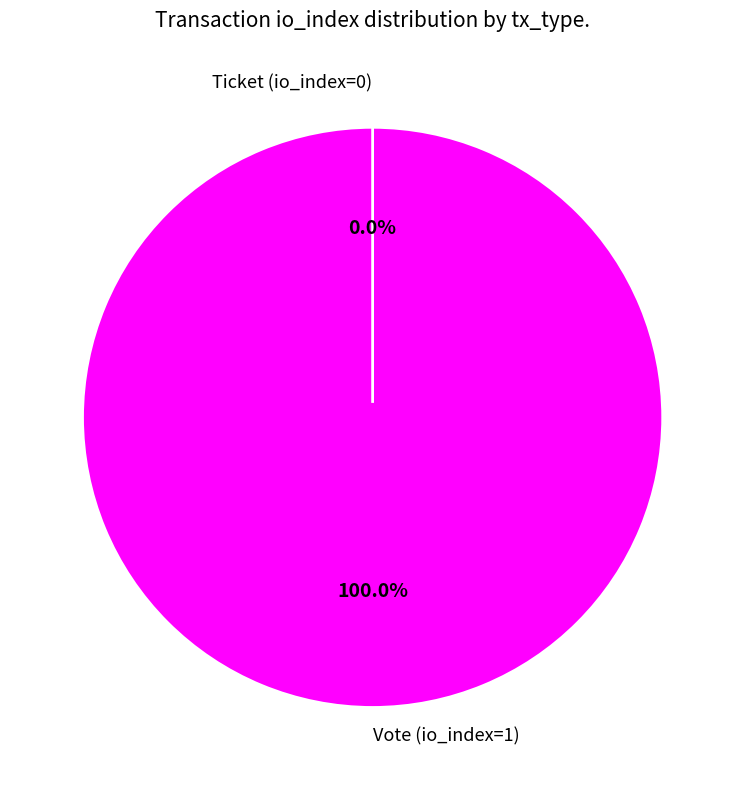

The Ticket (io_index=0) slice represents 1% of the pie. True or false?

False